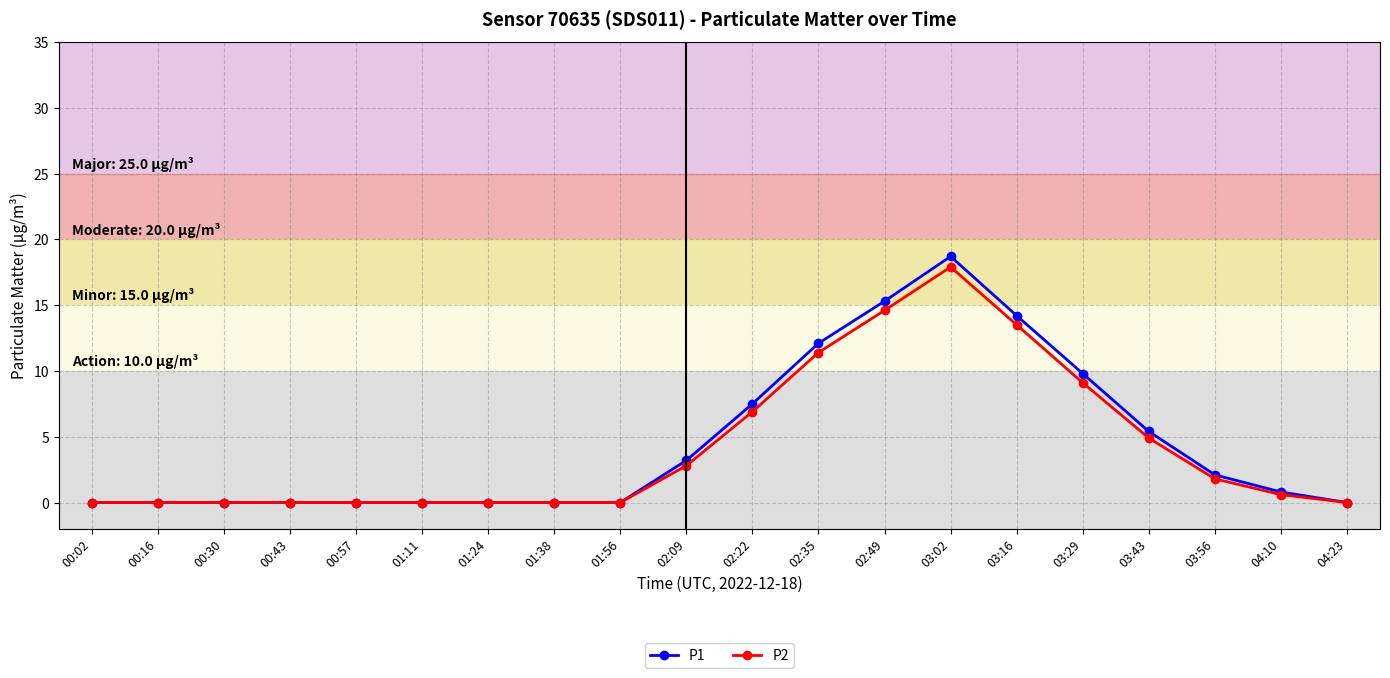

What is the value of the P2 point at the 17th from the left?

4.9